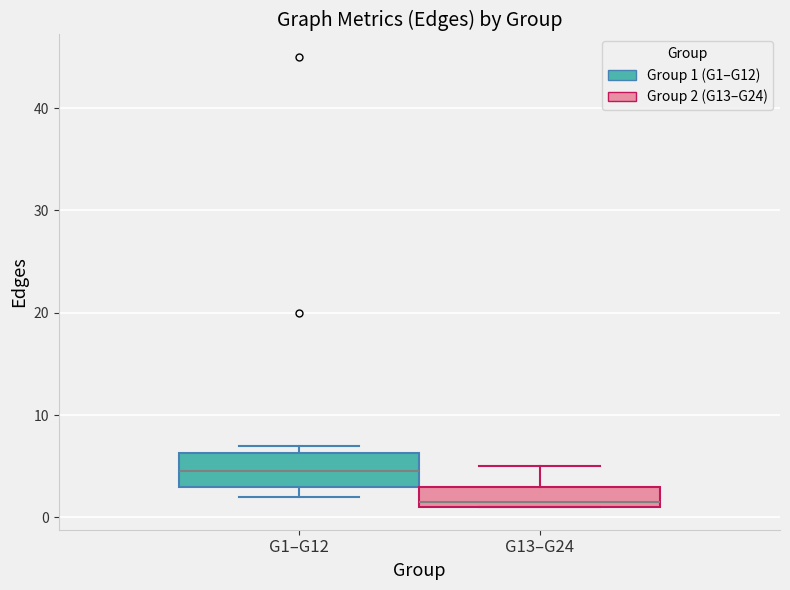

Where does the upper whisker of the box for G13–G24 end on the y-axis? The values are not printed on the chart, so give them approximately, as read against the axis.

5